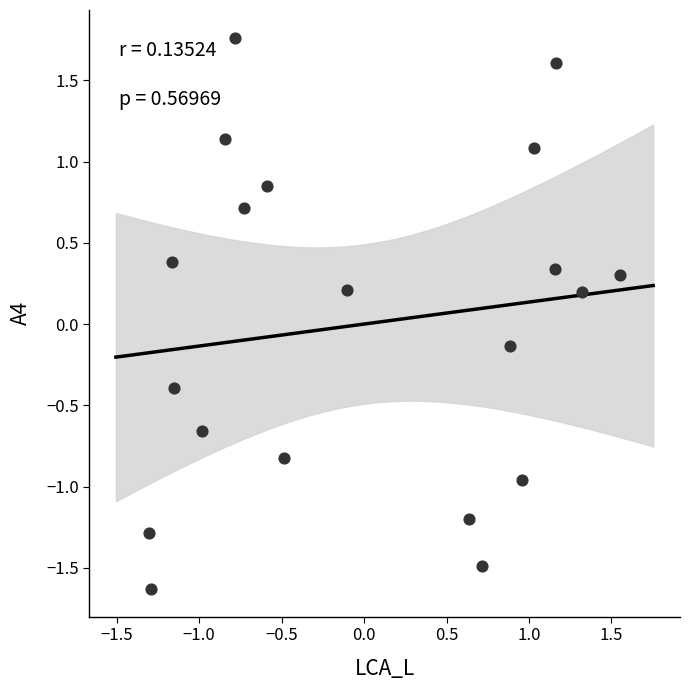

What is the range of X values (max minus min)?

2.9